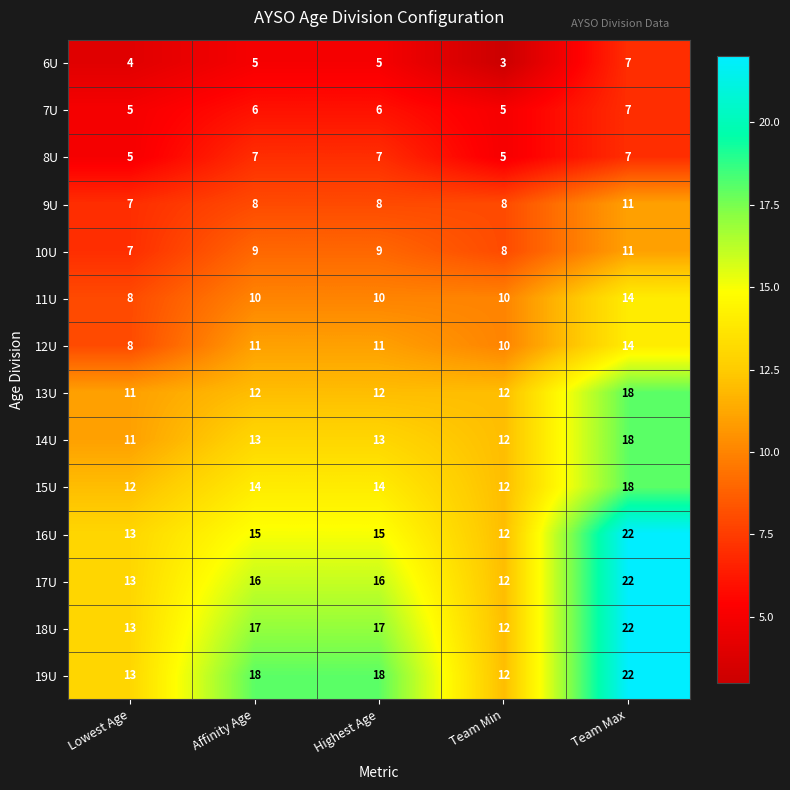

At which category does the chart reach its peak across all series?

Team Max